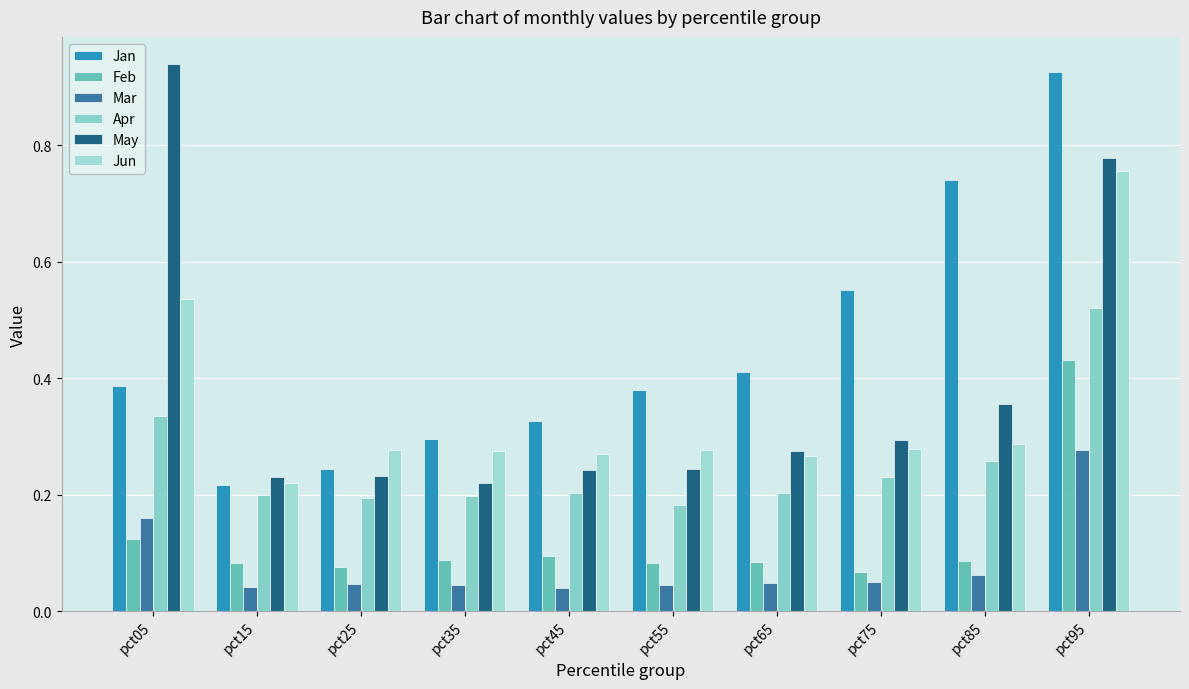

Which series has the largest range (max minus min)?

May